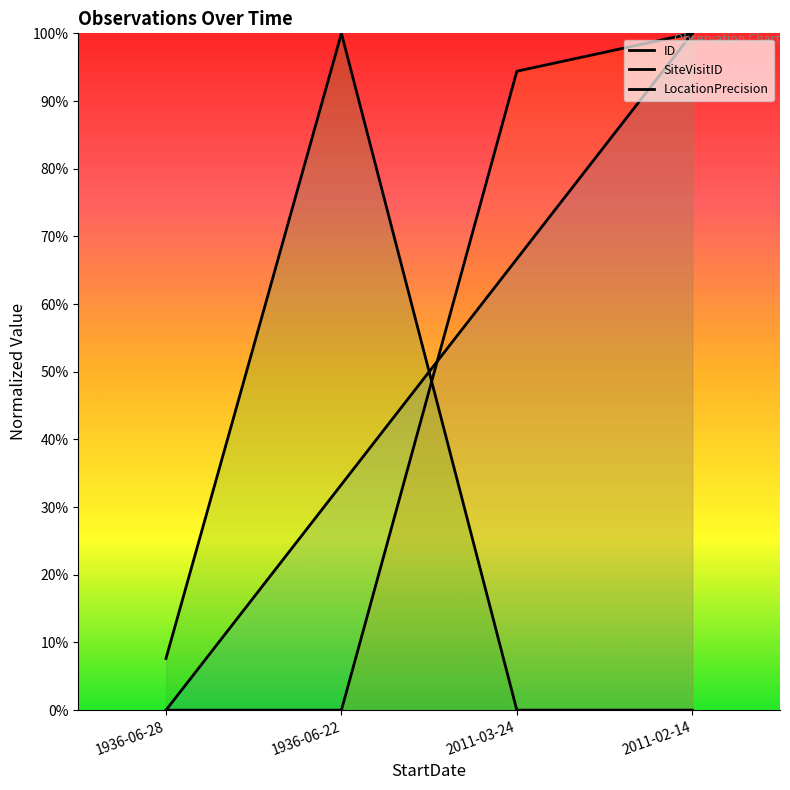

True or false: SiteVisitID has more than 0 points higher than both neighbors.

False